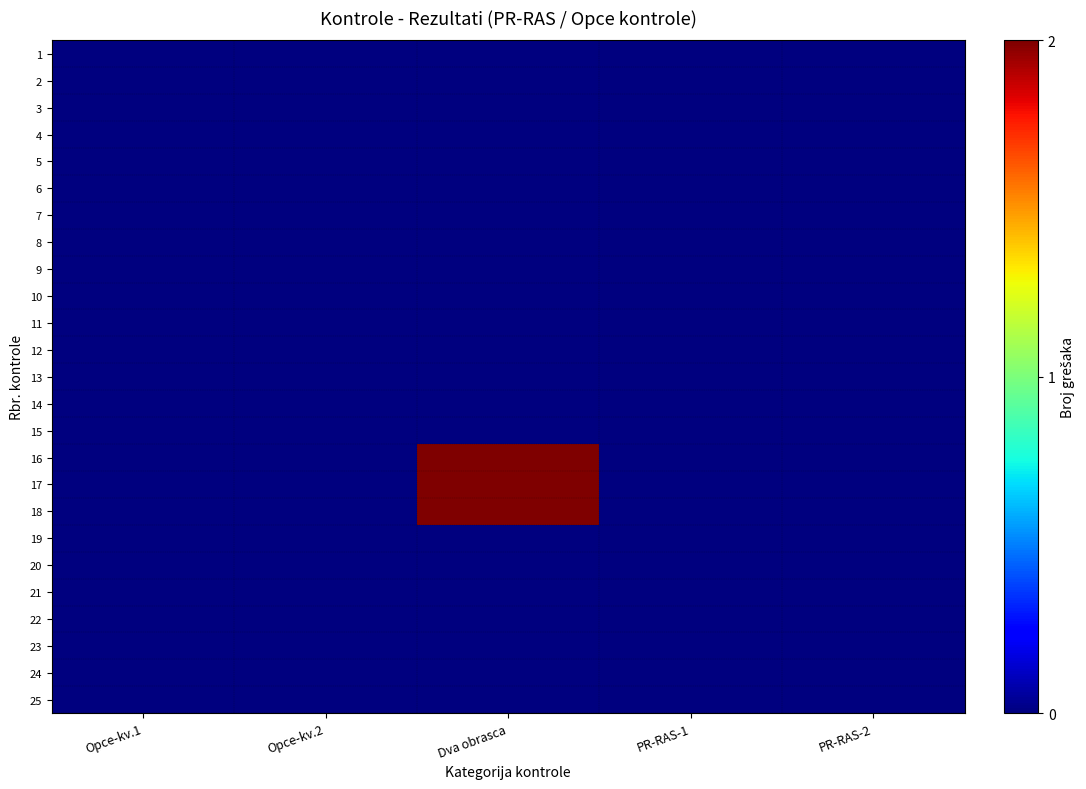

Which series has the largest total across all categories?

16